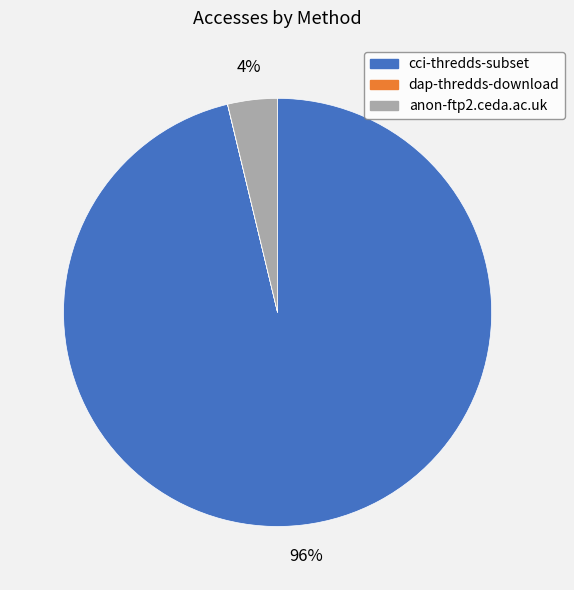

What is the majority slice?

cci-thredds-subset